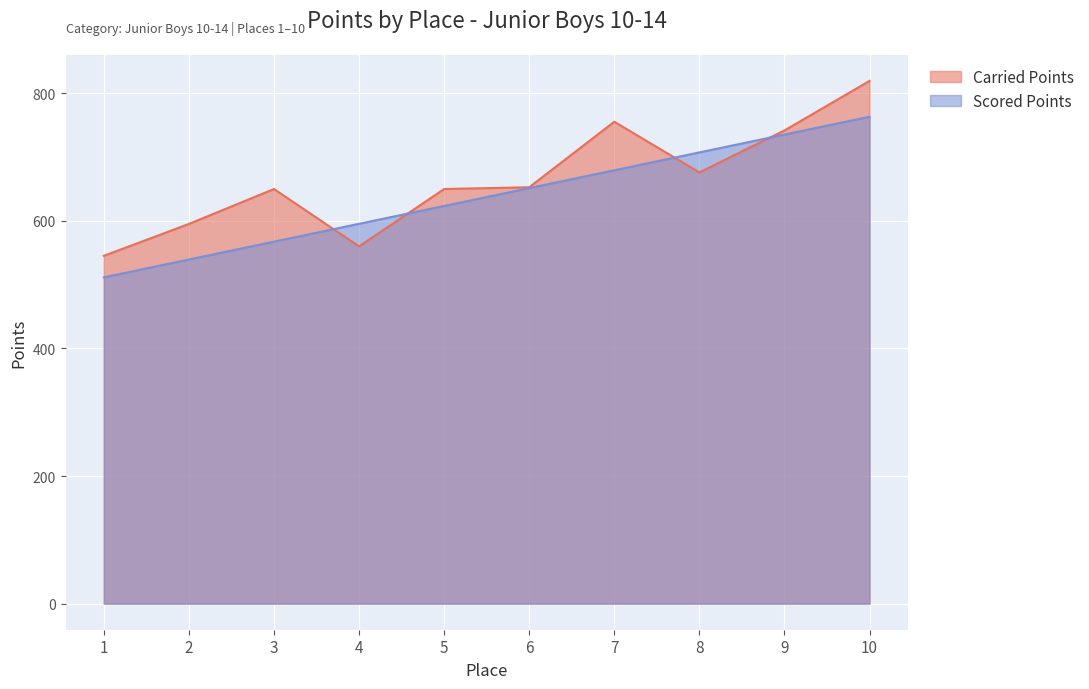

What is the sum of the Carried Points values at 5 and 4?

1210.0